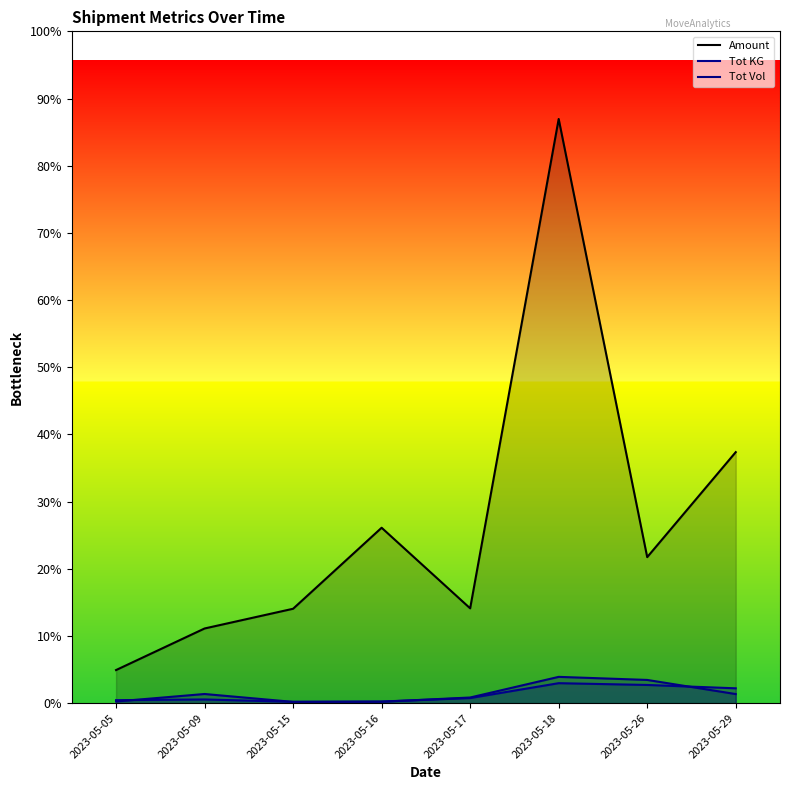

At which category is the sum across all series the highest?

2023-05-18